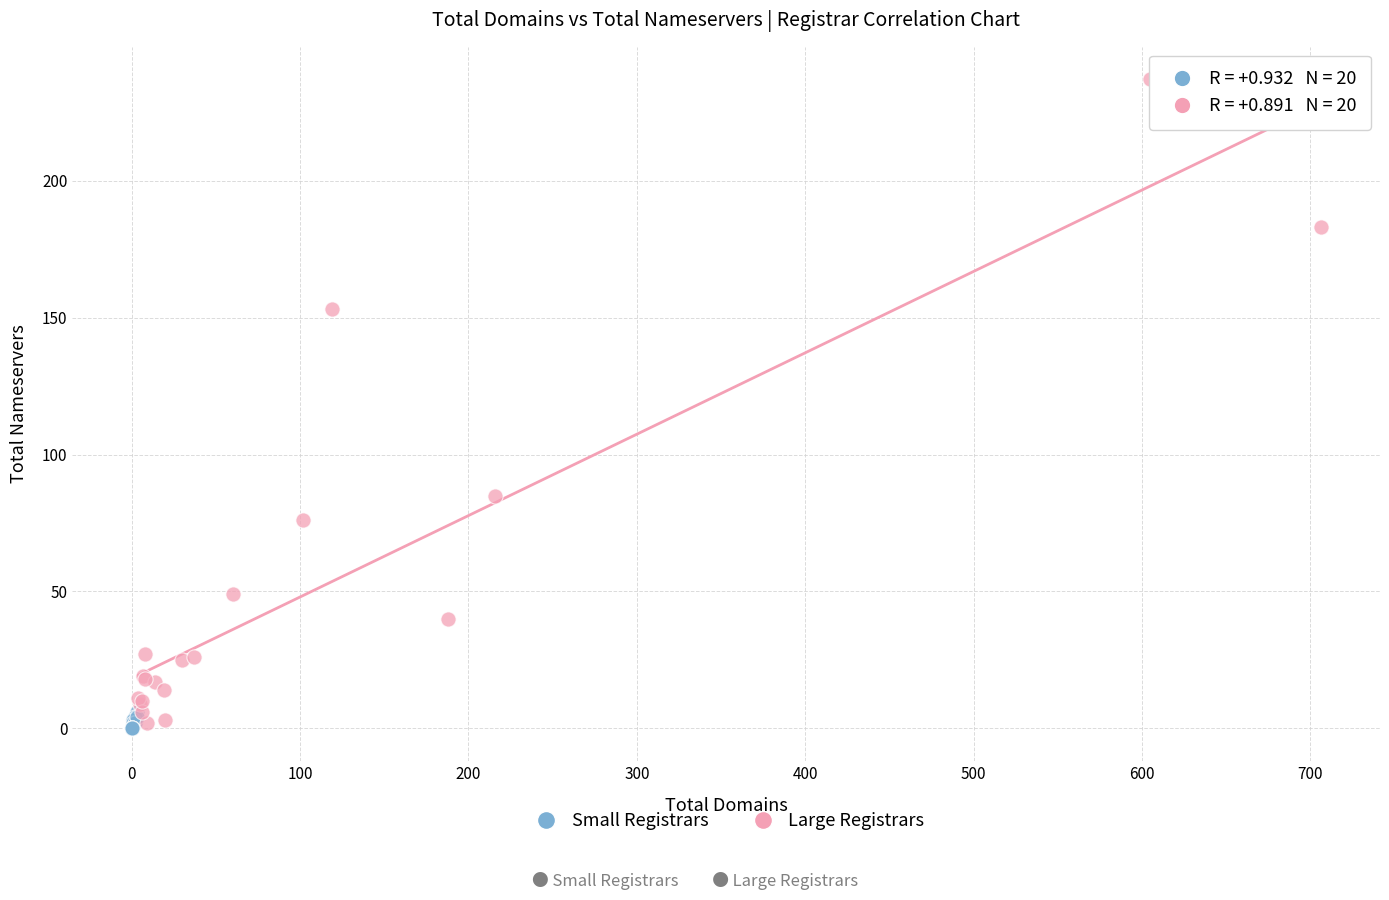

What are all the series names shown in the legend?

Small Registrars, Large Registrars